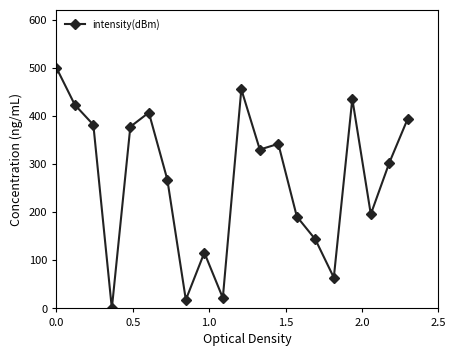

Count the number of values greater than 329.

10